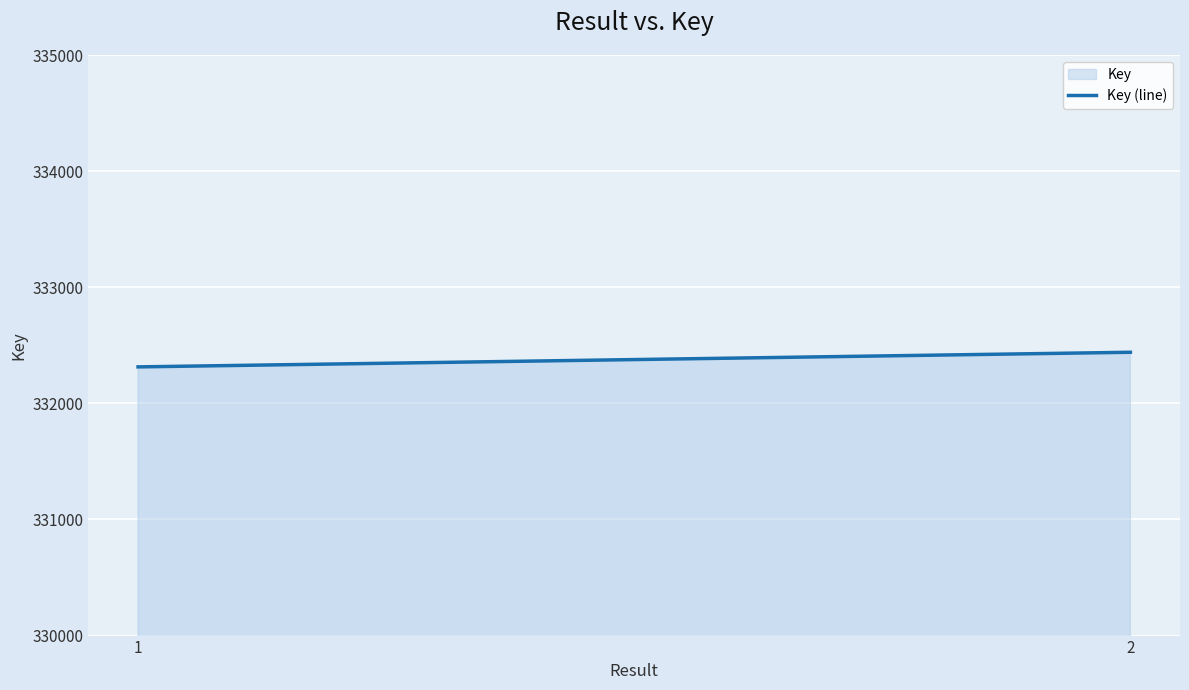

Does the chart display data point markers on the line(s)?

No